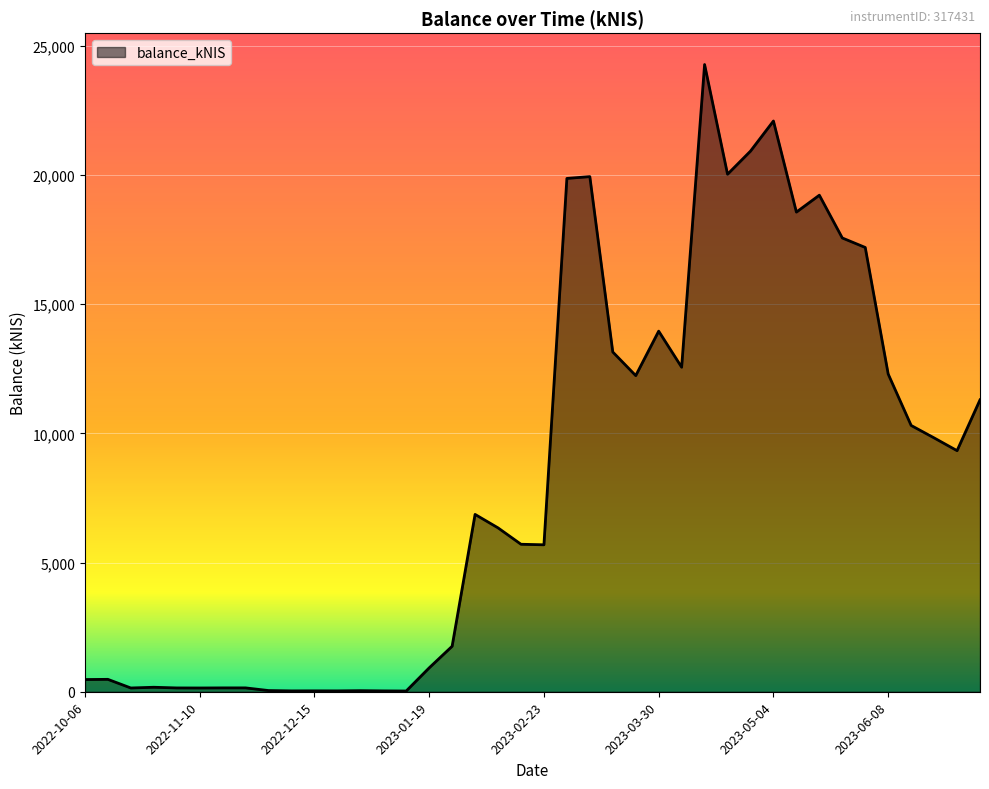

What is the greatest value displayed?

24269.9